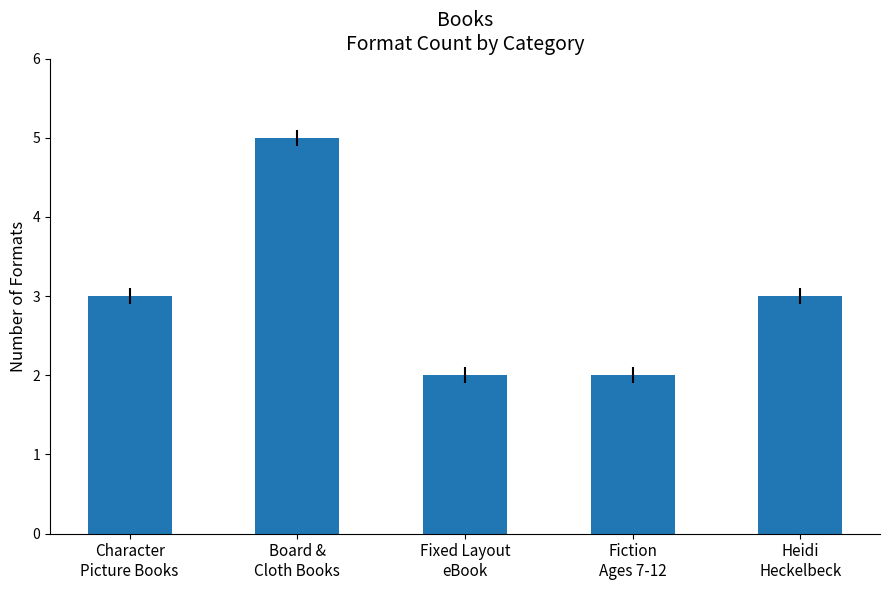

What is the difference between the maximum and second lowest values?

3